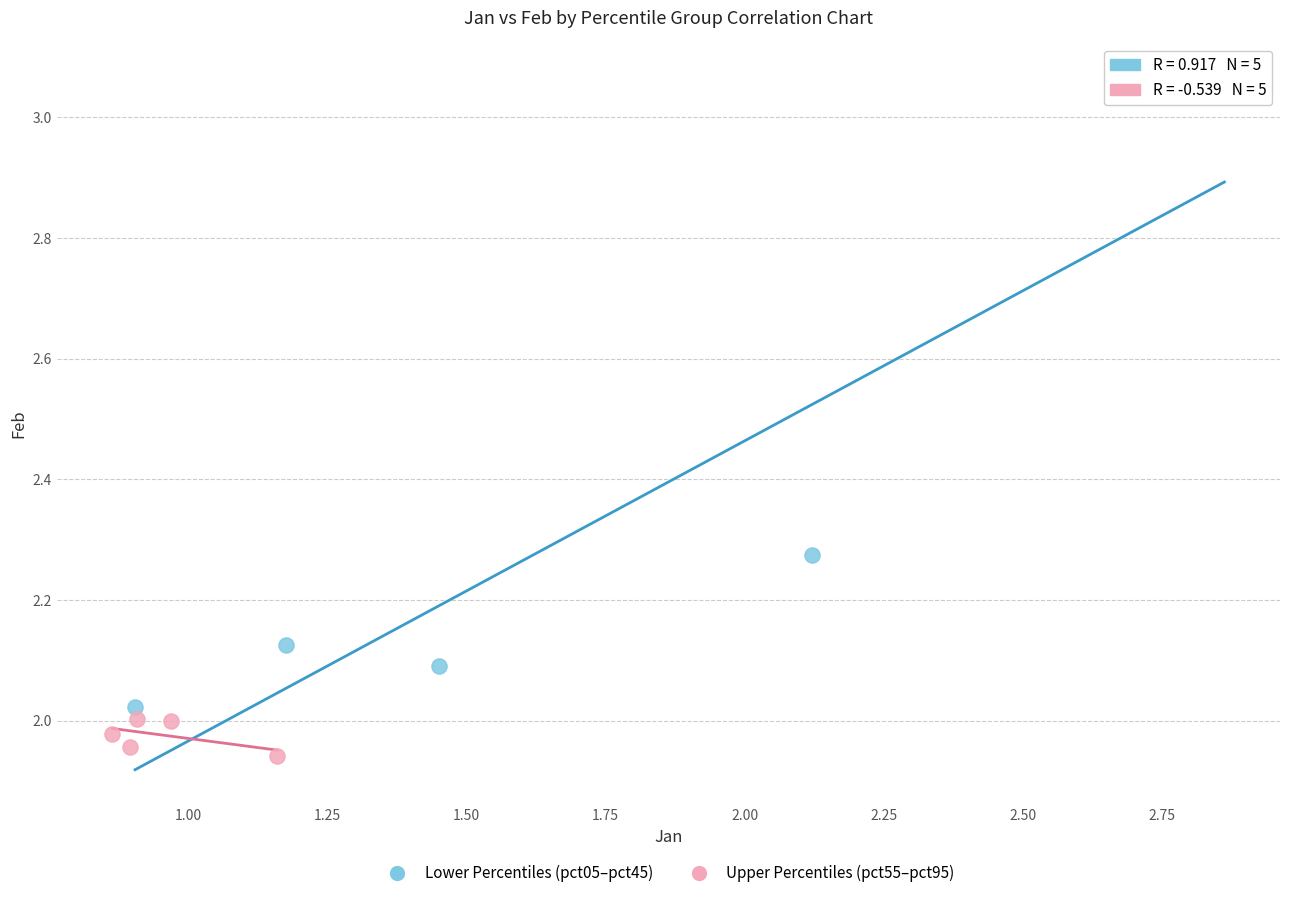

Which series reaches the minimum Y coordinate?

Upper Percentiles (pct55–pct95)